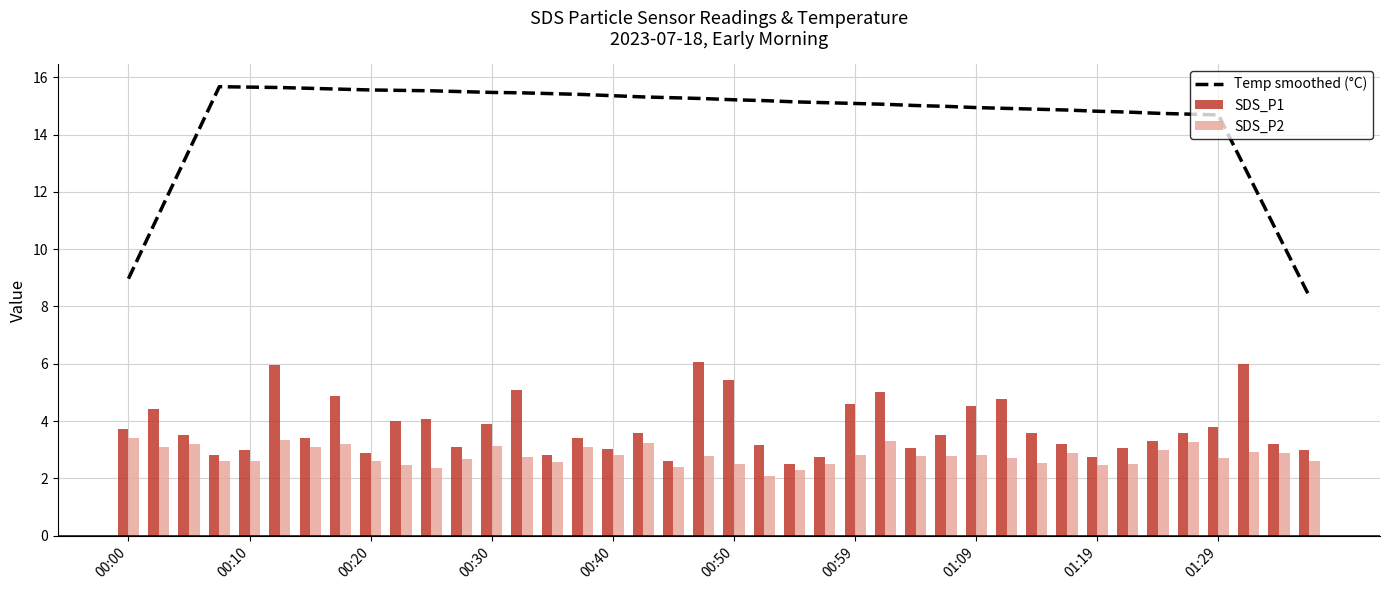

What is the highest value of the SDS_P1 series?

6.1